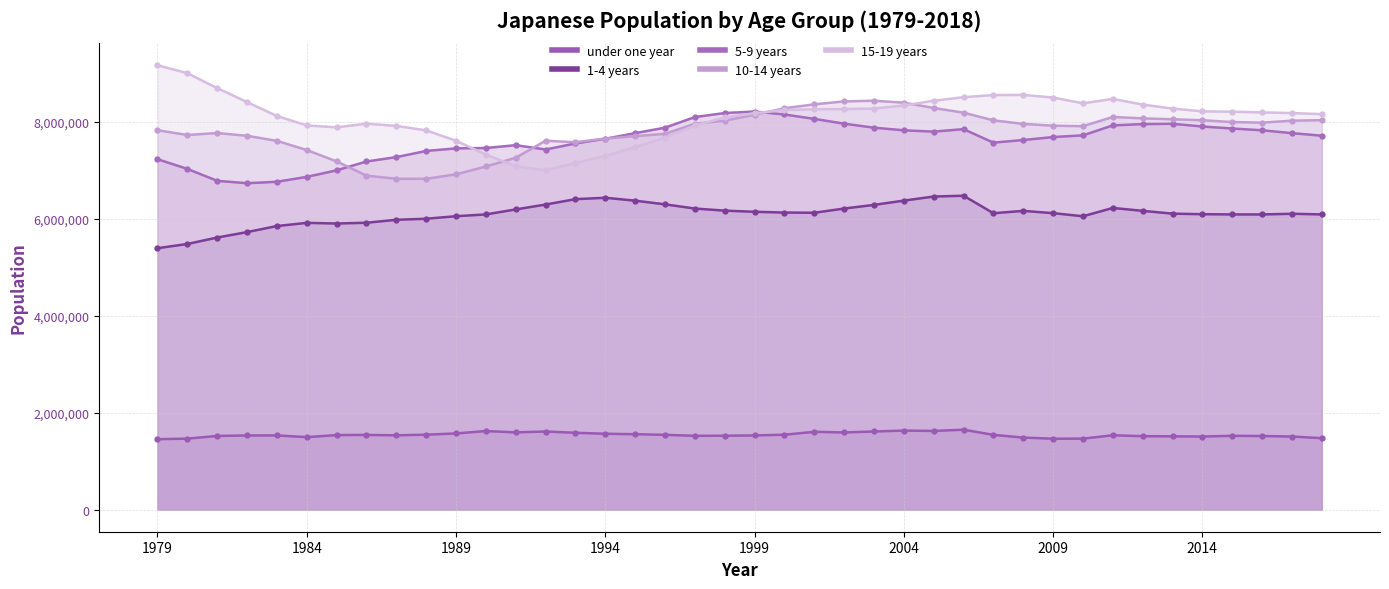

Is it true that 1-4 years equals 5845240 at 1983?

True